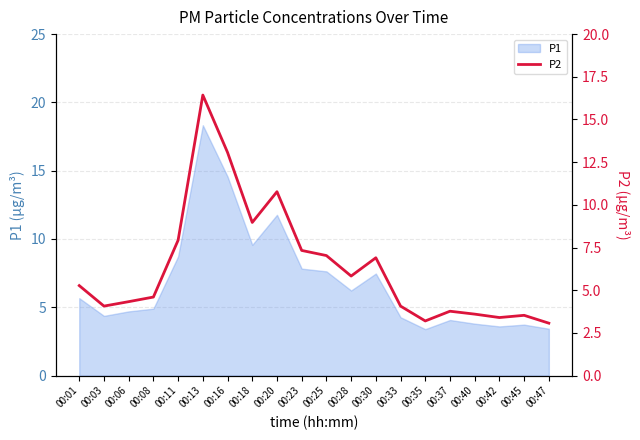

The chart shows a value of 12.0 at 00:11. True or false?

False